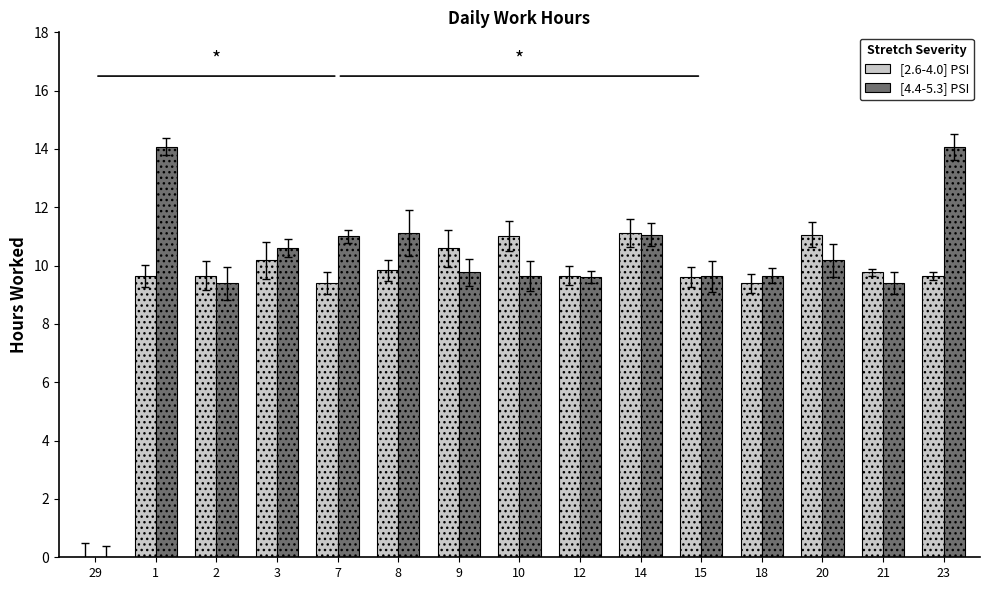

What is the sum of all [2.6-4.0] PSI values?

140.6